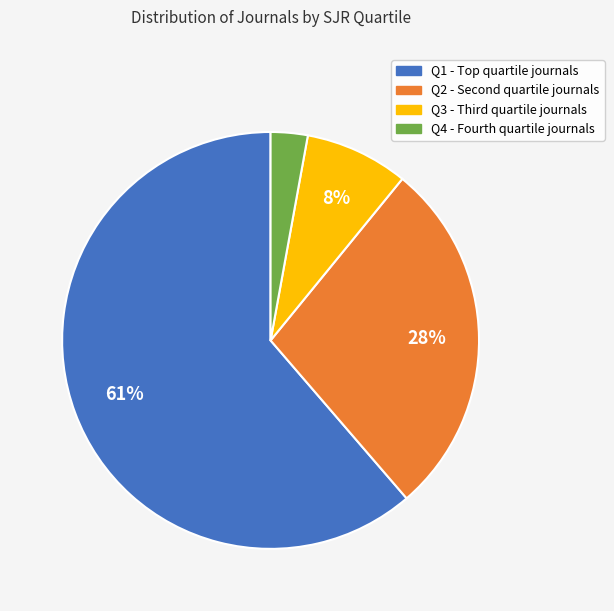

How many slices are in this pie chart?

4